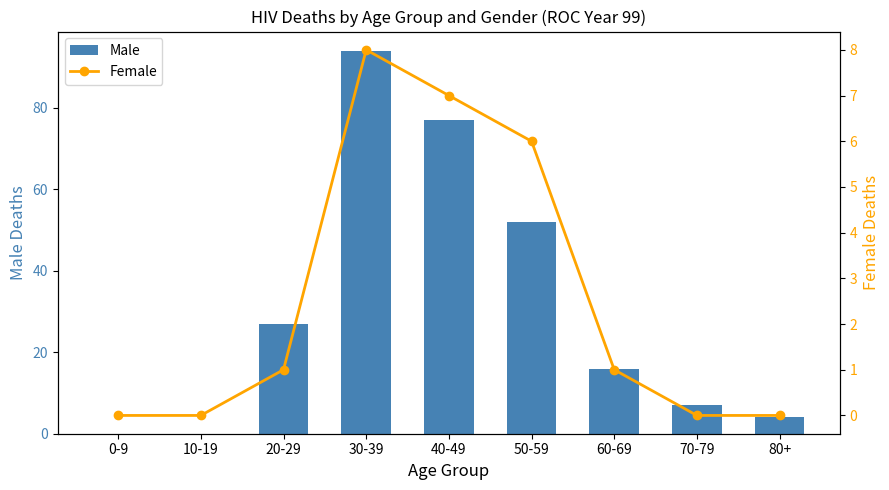

Which category has the highest value in the Male series?

30-39